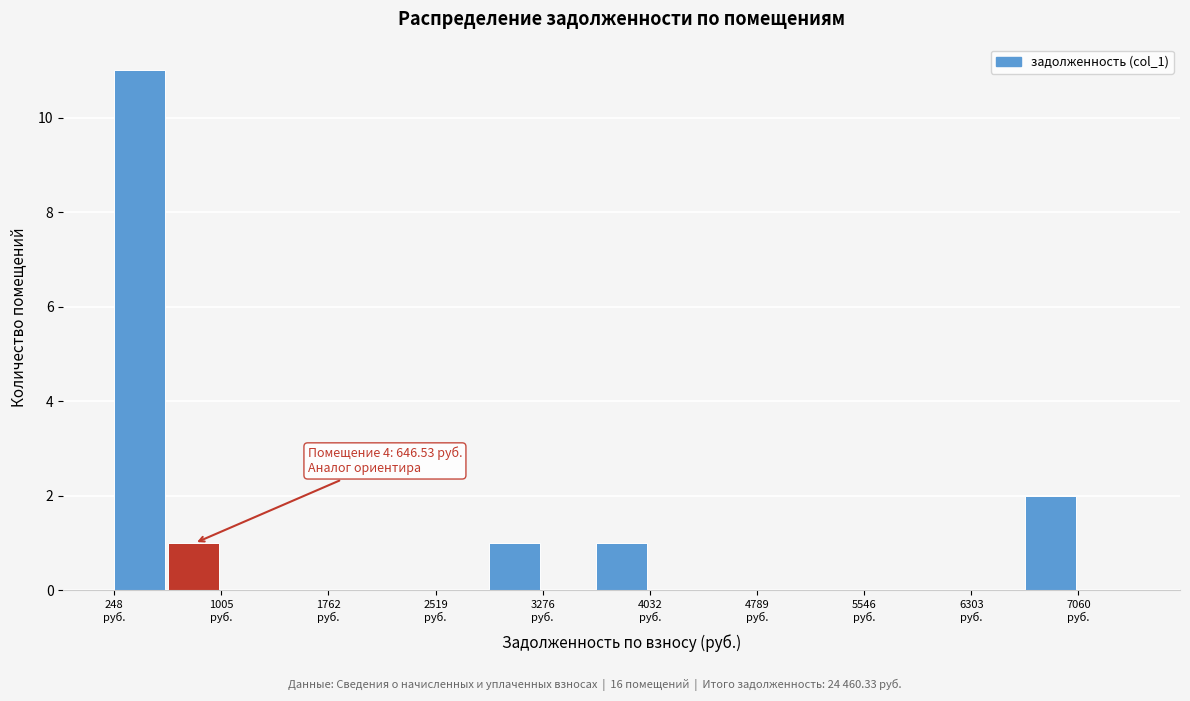

Around what value on the x-axis is the tallest bar? Give the approximate position of its centre, as read against the axis.

400